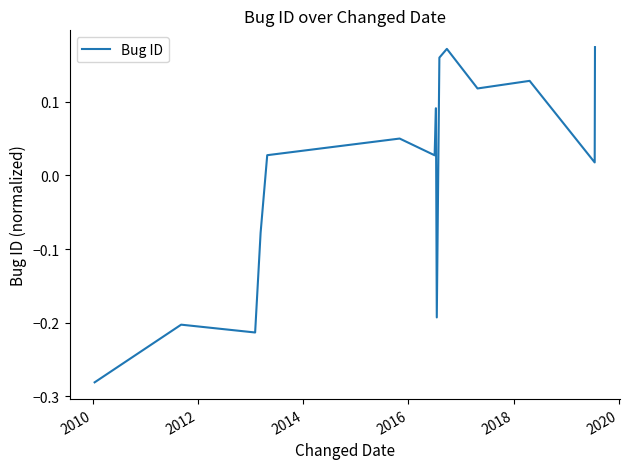

What is the difference between the maximum and minimum values?

0.5